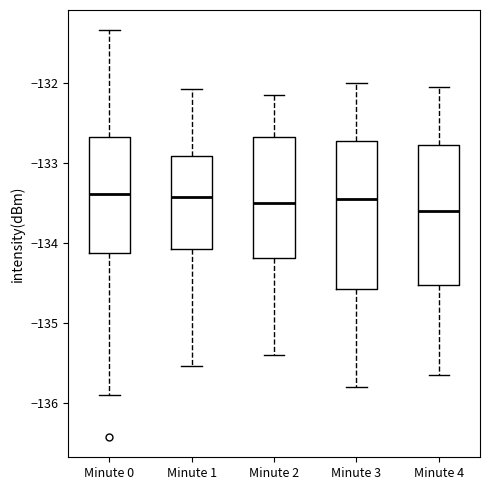

Reading left to right, transcribe this box plot: for each box, give where its median line is, the range the box spans, and where its two whiskers end, as read against the y-axis. The values are not printed on the chart, so give them approximately, as read against the axis.

Minute 0: median -133.4, box -134.1 to -132.7, whiskers -135.9 to -131.3
Minute 1: median -133.4, box -134.1 to -132.9, whiskers -135.5 to -132.1
Minute 2: median -133.5, box -134.2 to -132.7, whiskers -135.4 to -132.1
Minute 3: median -133.4, box -134.6 to -132.7, whiskers -135.8 to -132.0
Minute 4: median -133.6, box -134.5 to -132.8, whiskers -135.6 to -132.0